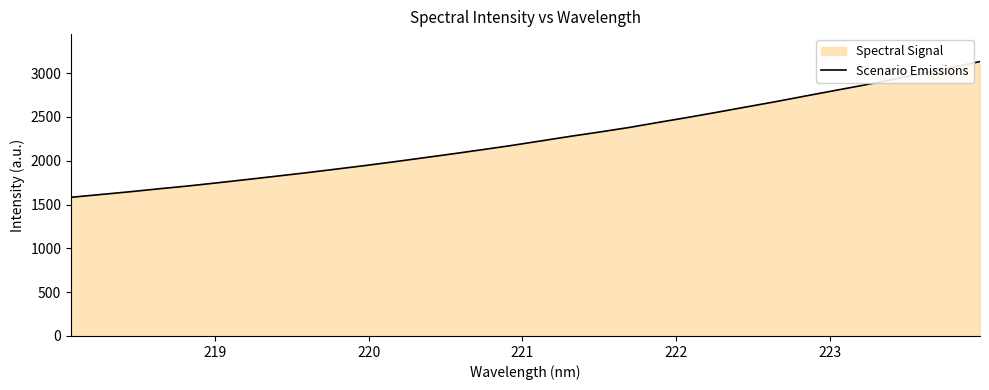

What is the maximum value shown in the chart?

3131.7